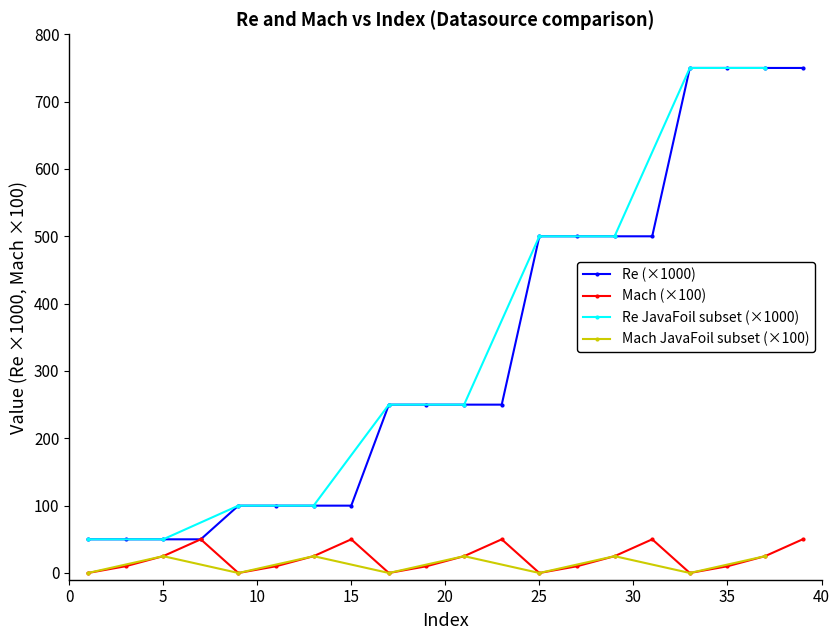

How many values in the Mach series exceed 25?

5